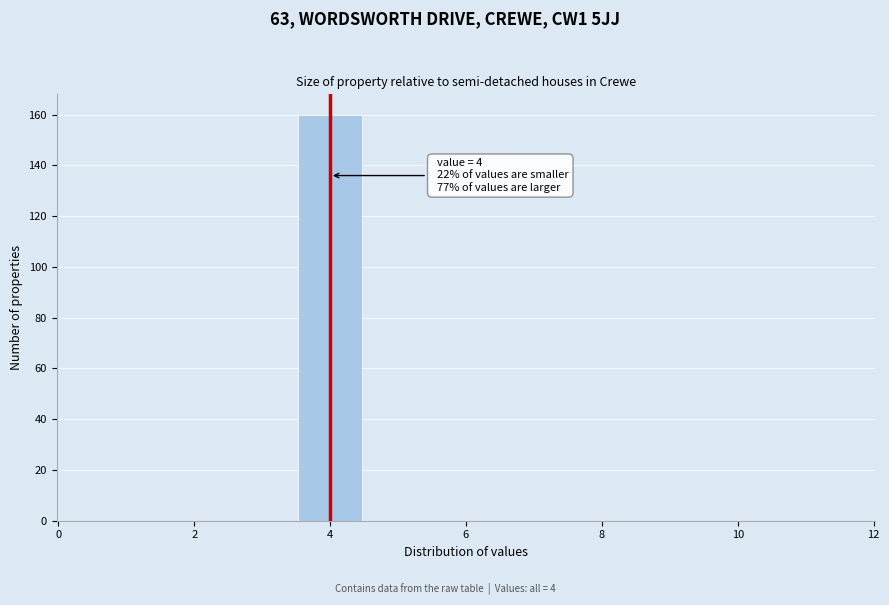

Over which range of the x-axis is the bar tallest?

3.5 to 4.5